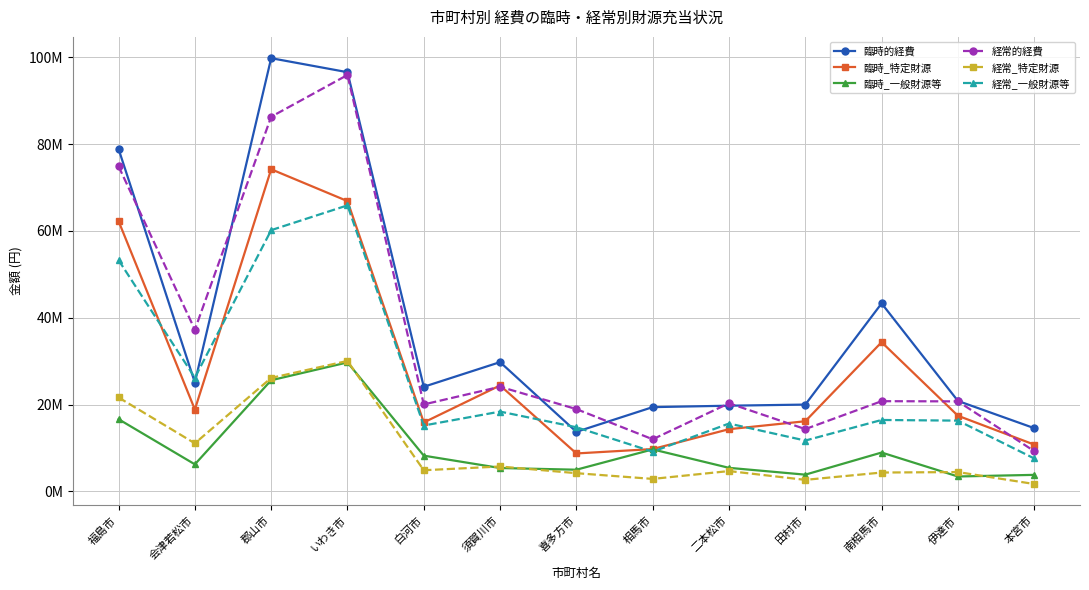

What is the smallest value displayed?

1687169